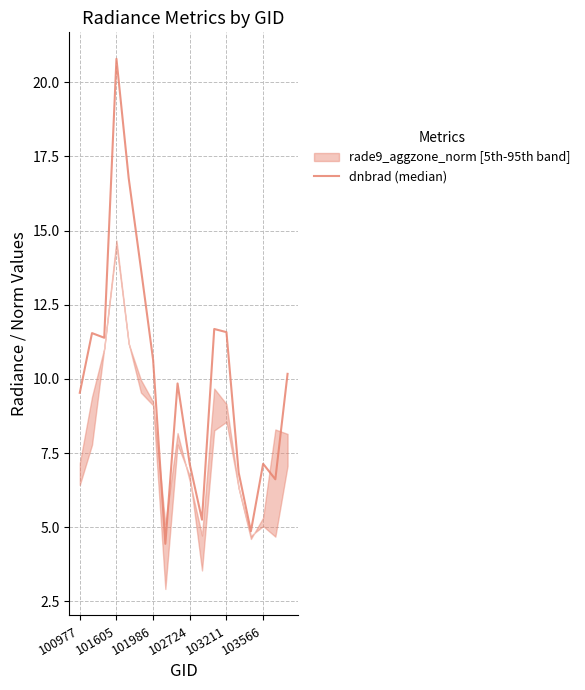

What is the change in value from 11 to 13?

-4.8